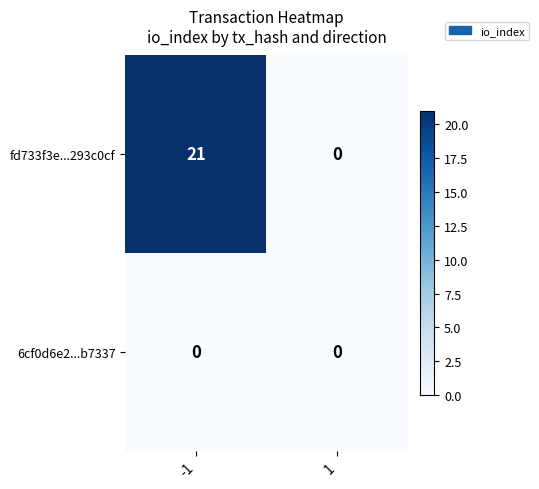

The value of 6cf0d6e2...b7337 at -1 is 0. True or false?

True